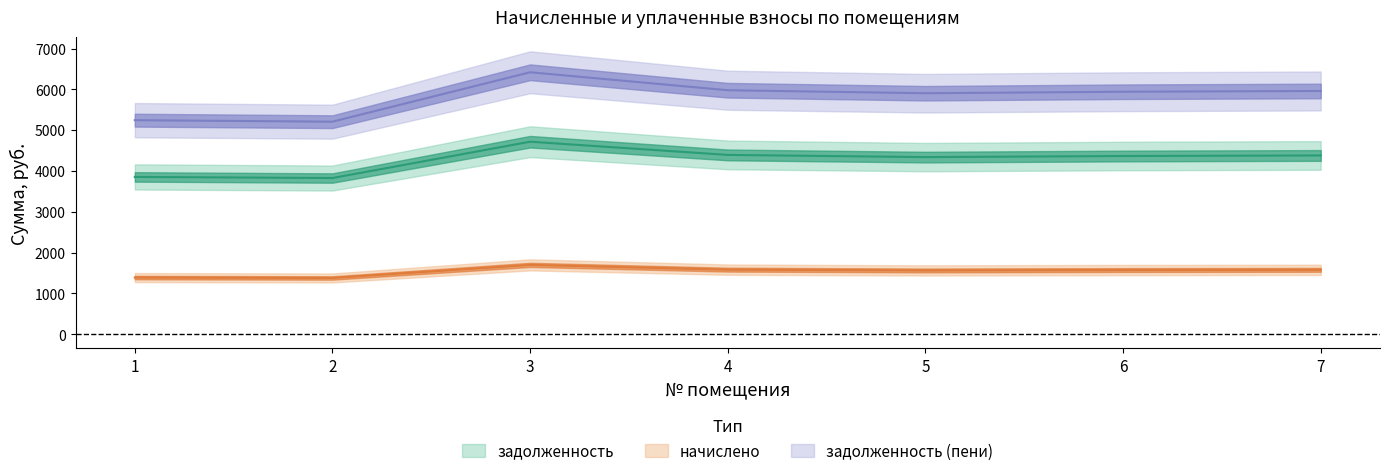

Which series has the largest total across all categories?

задолженность (пени)